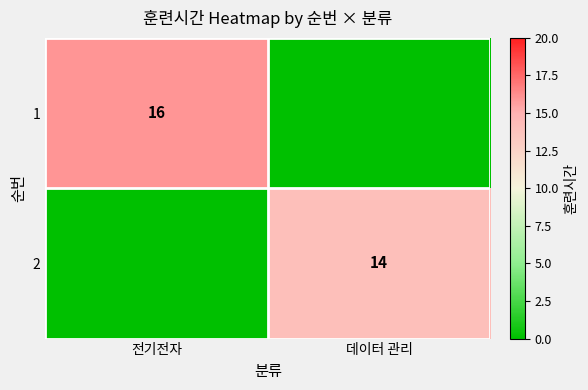

True or false: 1 has a value of 9 at 전기전자.

False